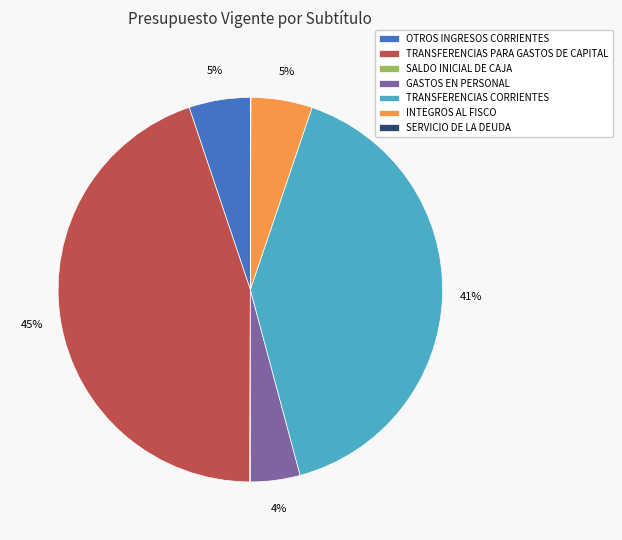

True or false: INTEGROS AL FISCO accounts for 5% of the total.

True